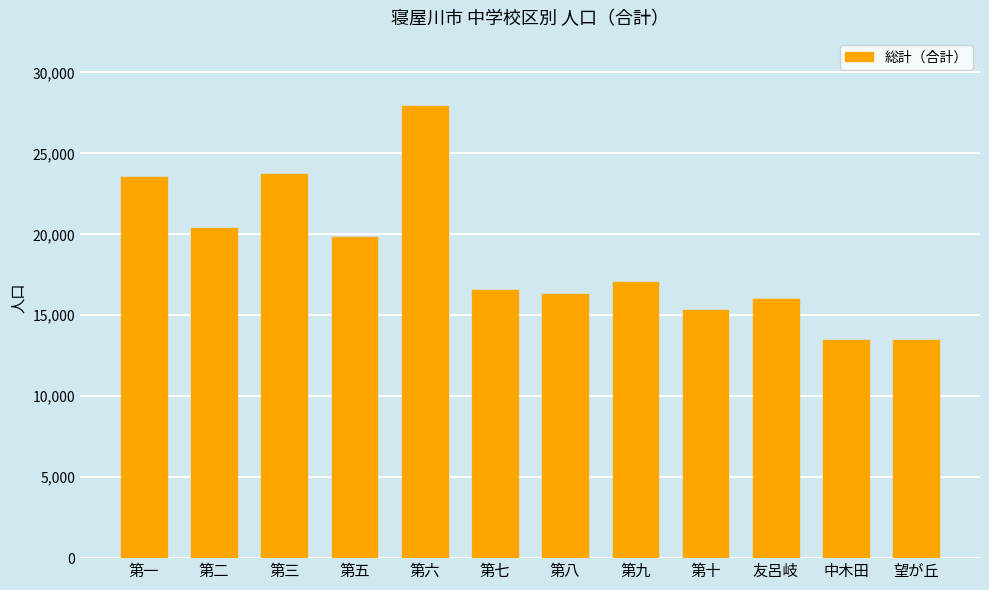

The chart shows a value of 20420 at 第二. True or false?

True